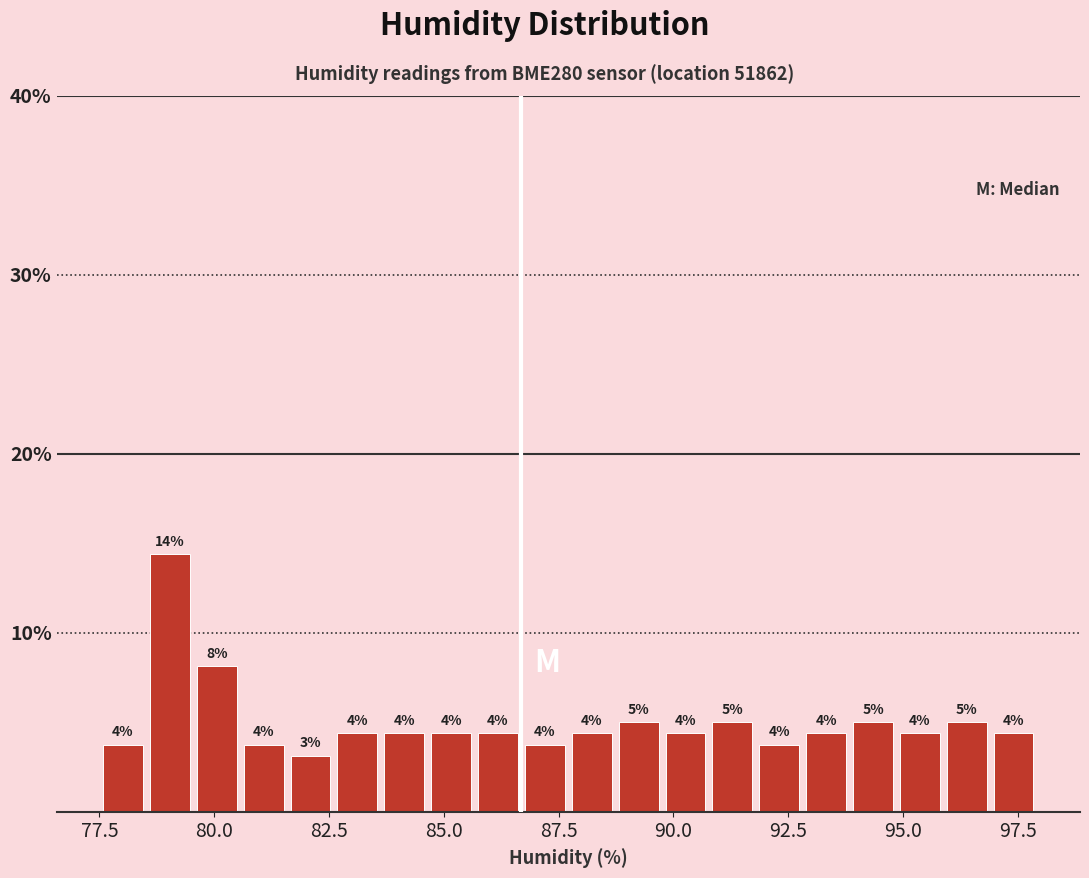

Around what value on the x-axis is the tallest bar? Give the approximate position of its centre, as read against the axis.

79.0